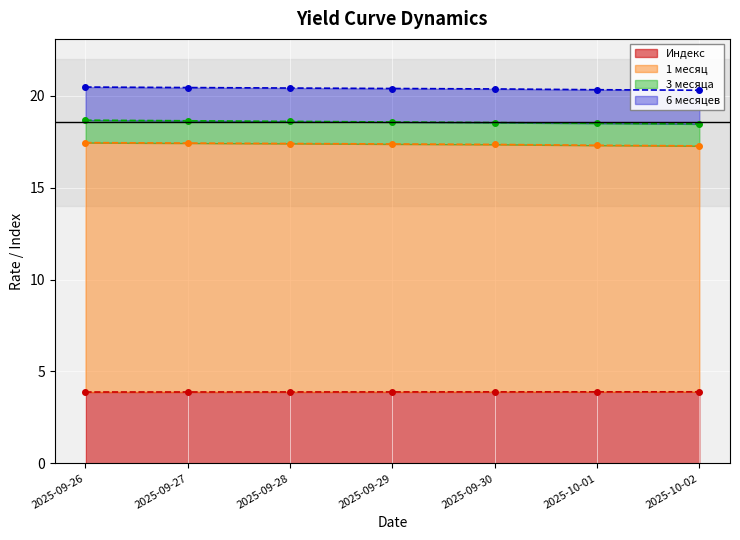

What is the difference between the highest and lowest values at 2025-09-28?

16.5